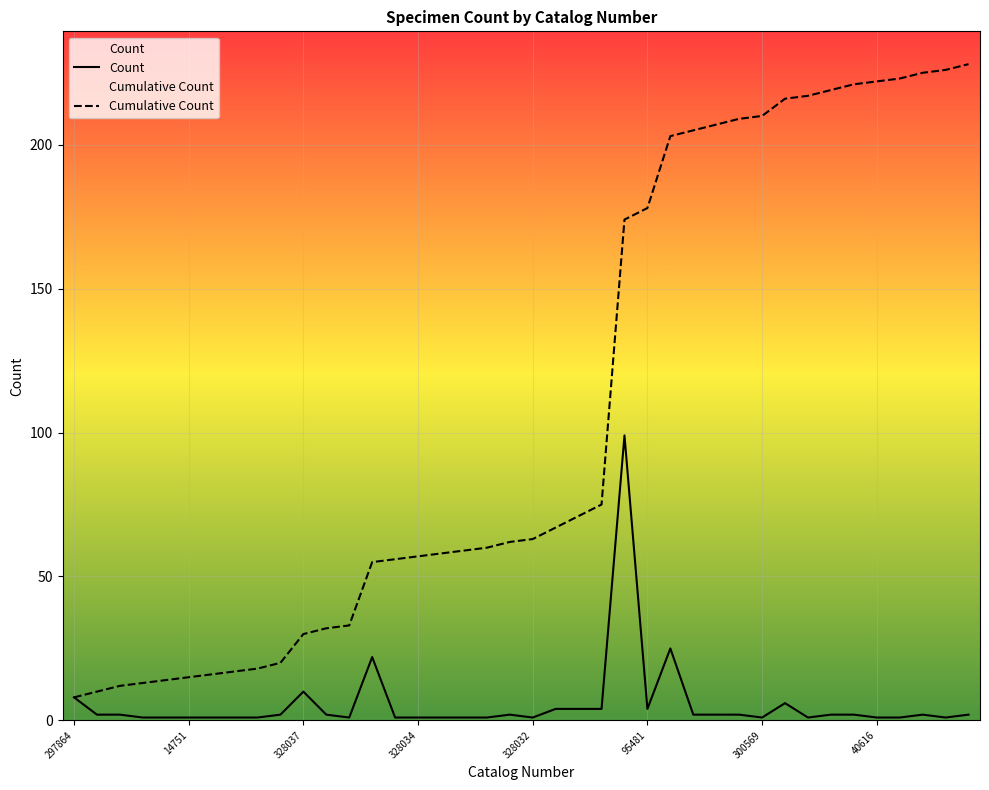

At which category does the chart reach its peak across all series?

39